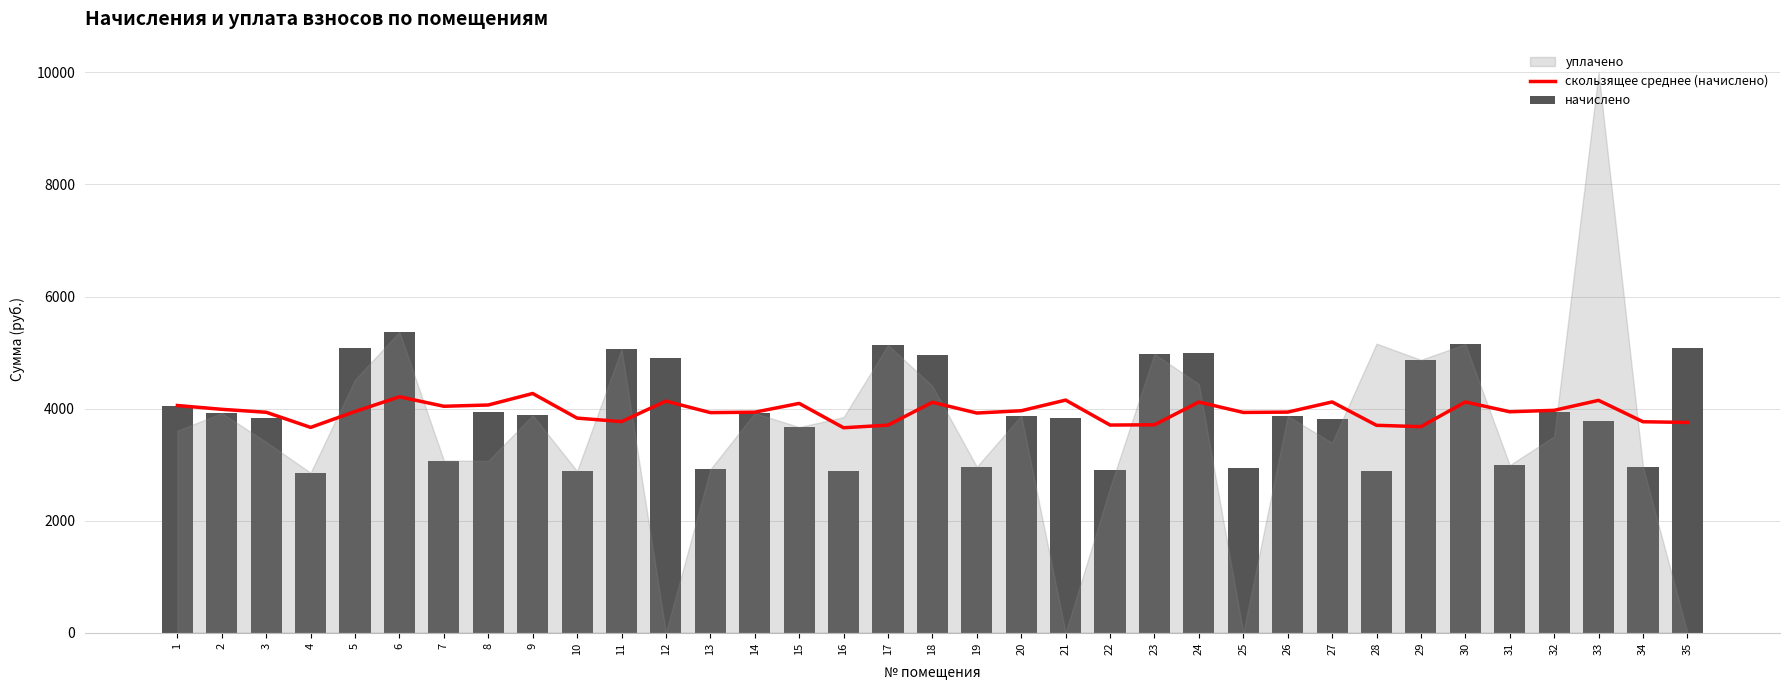

Is the value of начислено at 19 greater than the value of скользящее среднее (начислено) at 16?

No